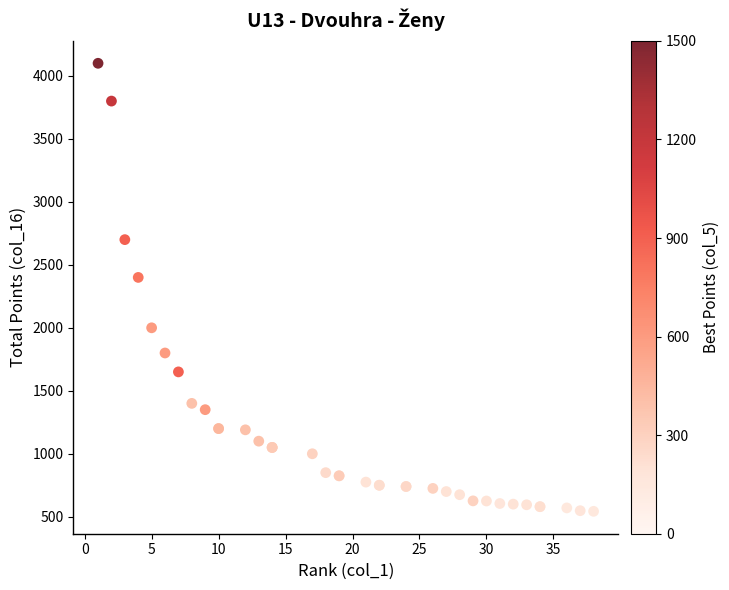

What Y value in the scatter plot is closest to 2321?

2400